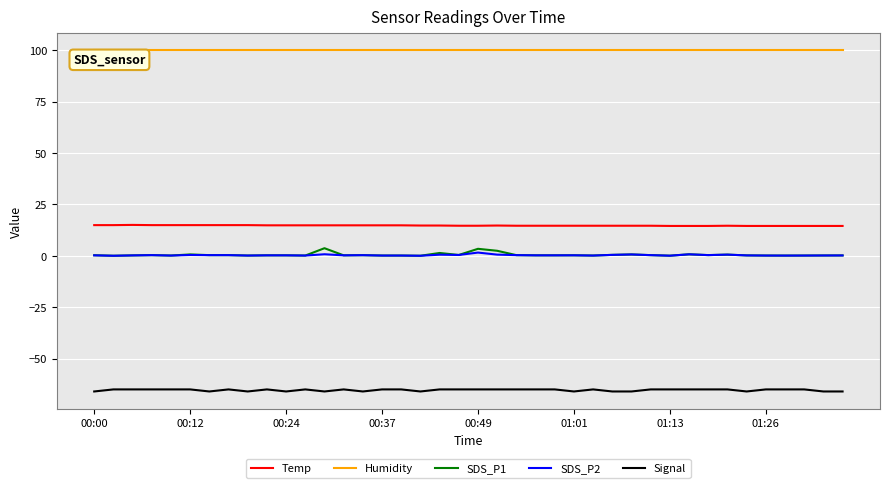

Count the Temp values in the range 14 to 15.

40